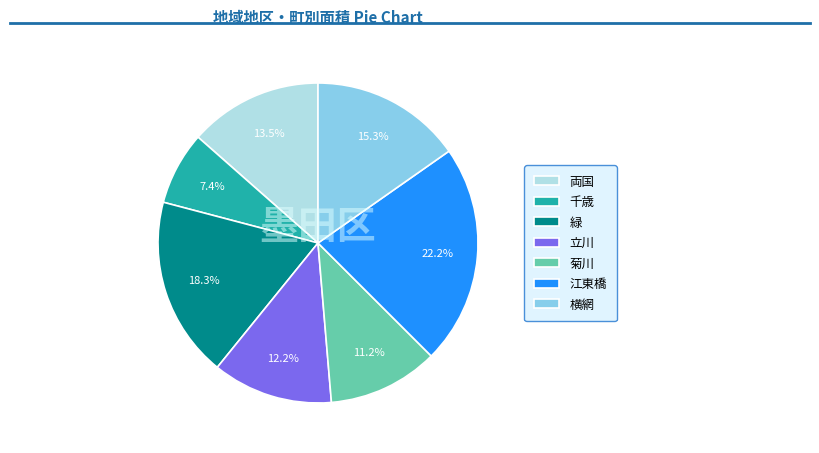

Rank the categories by value from lowest to highest.

千歳, 菊川, 立川, 両国, 横網, 緑, 江東橋